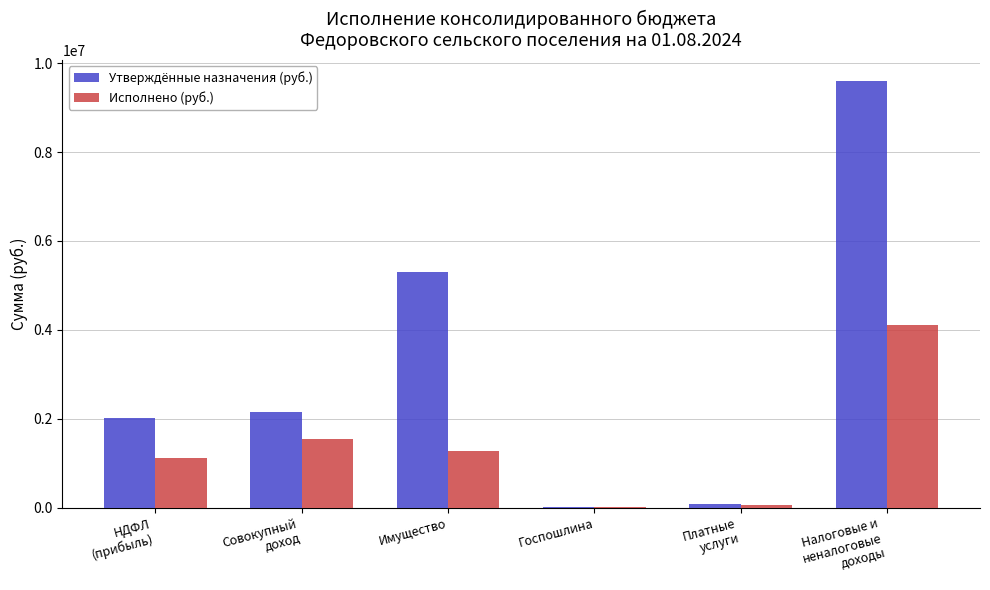

The Исполнено (руб.) series shows 443533.2 at Имущество. True or false?

False